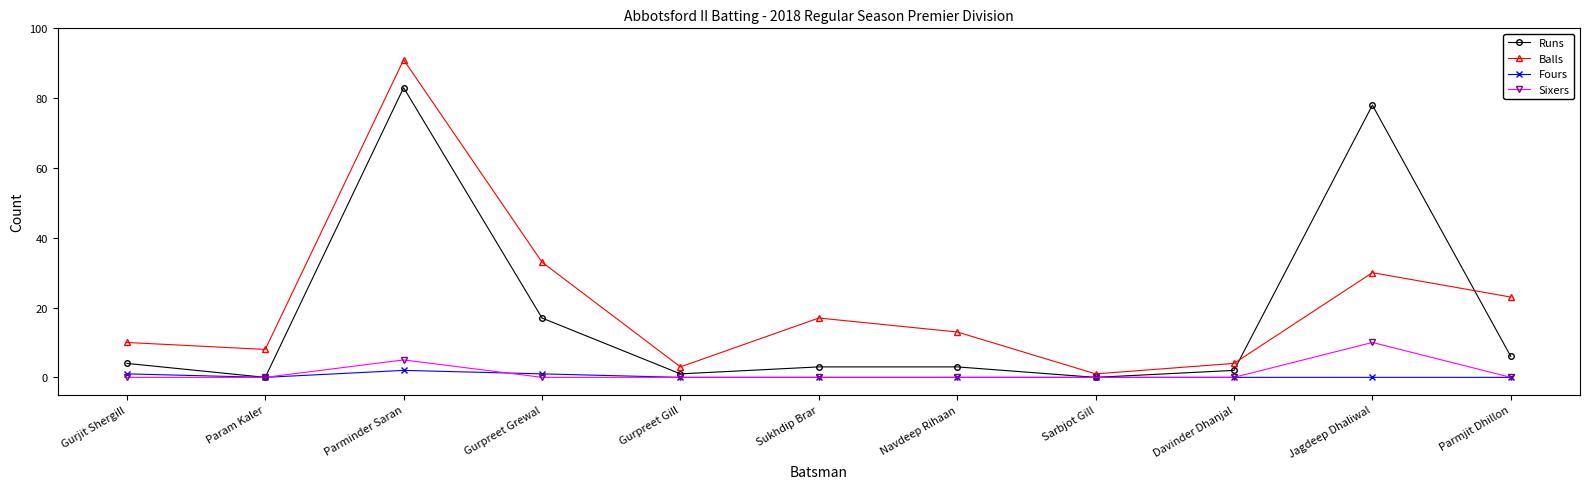

How many interior local valleys does the Runs series have?

3